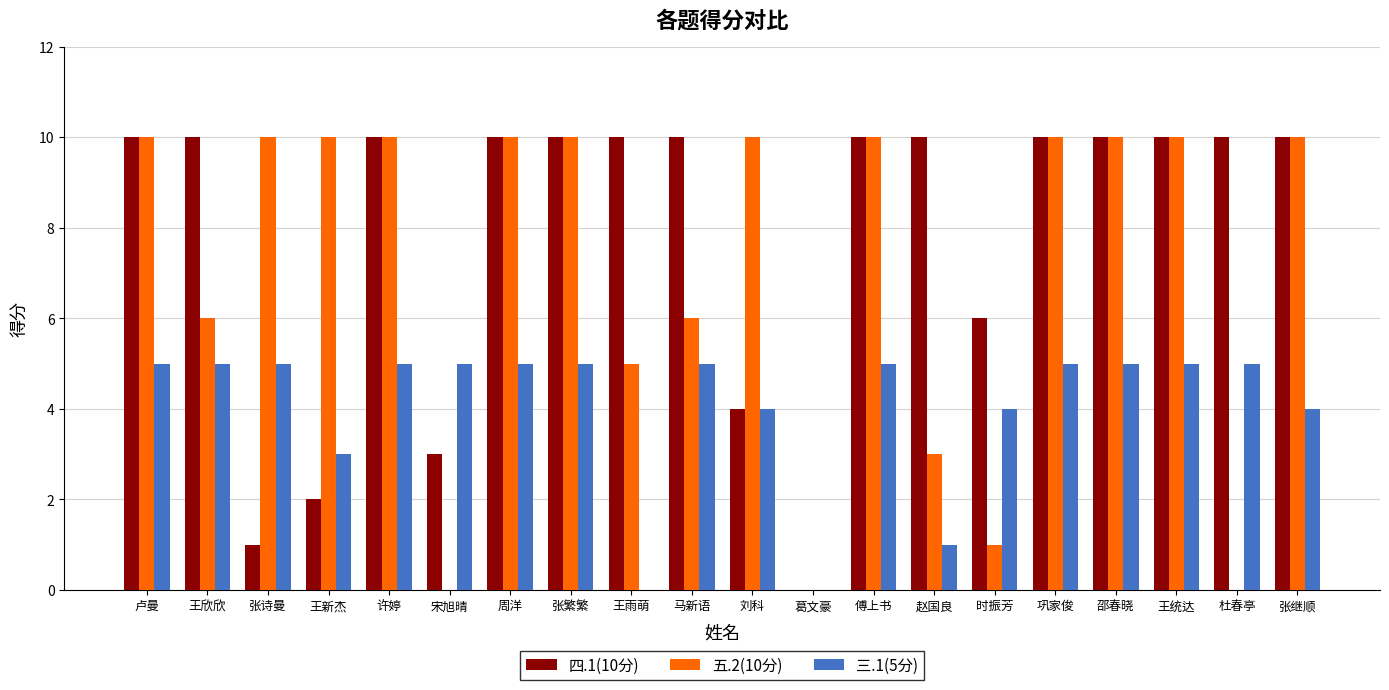

Is it true that 三.1(5分) equals 0 at 葛文豪?

True